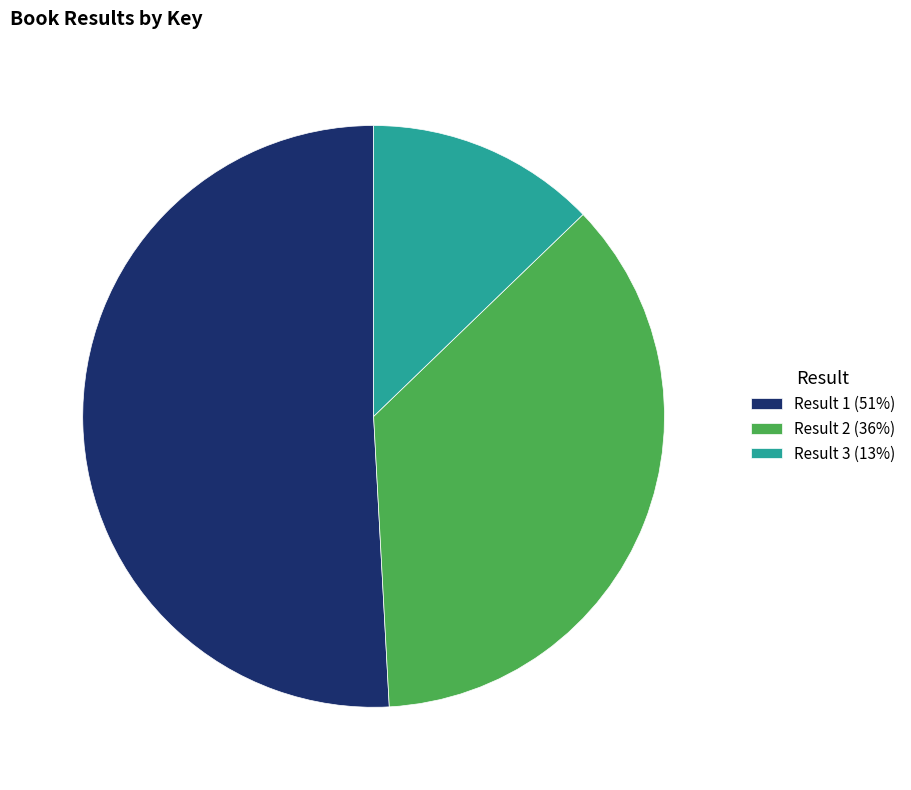

Combined, do Result 2 (36%) and Result 3 (13%) account for over 50%?

No